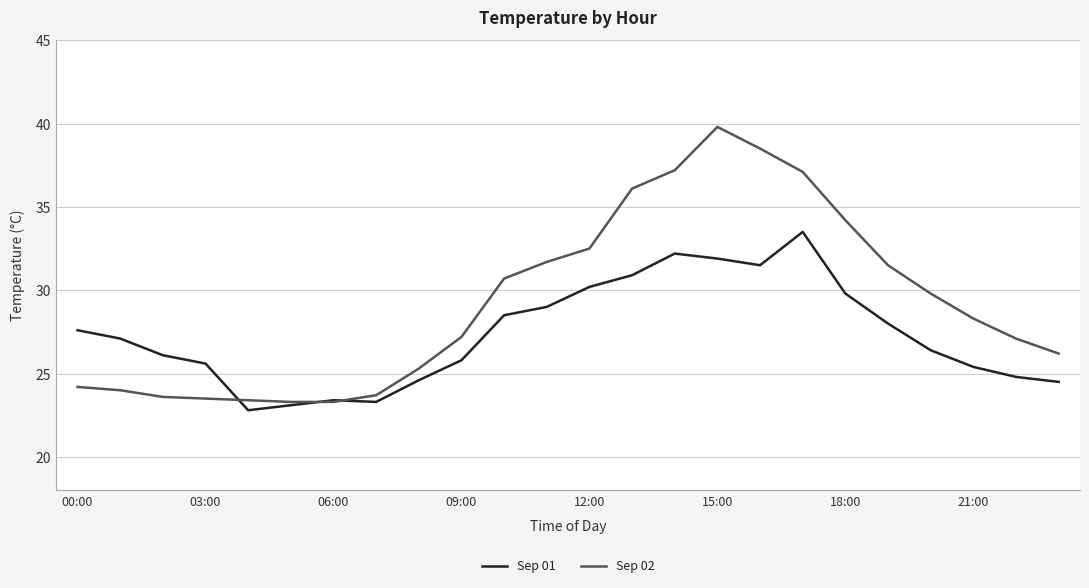

In Sep 01, how many points are higher than both neighbors (excluding endpoints)?

3